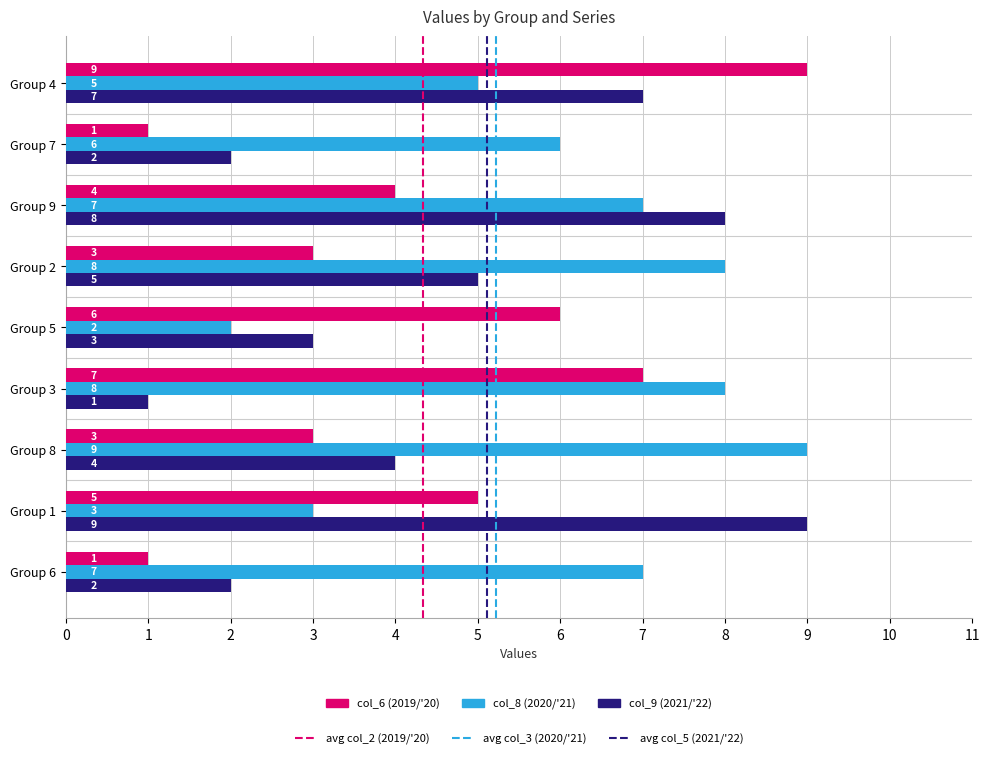

What is the maximum value shown in the chart?

9